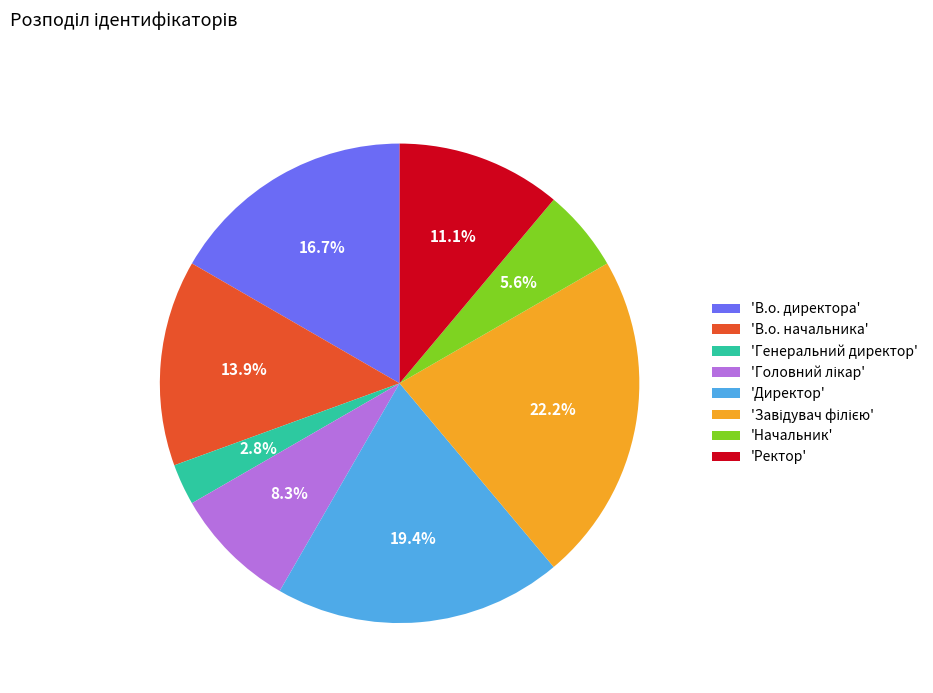

How many slices are in this pie chart?

8